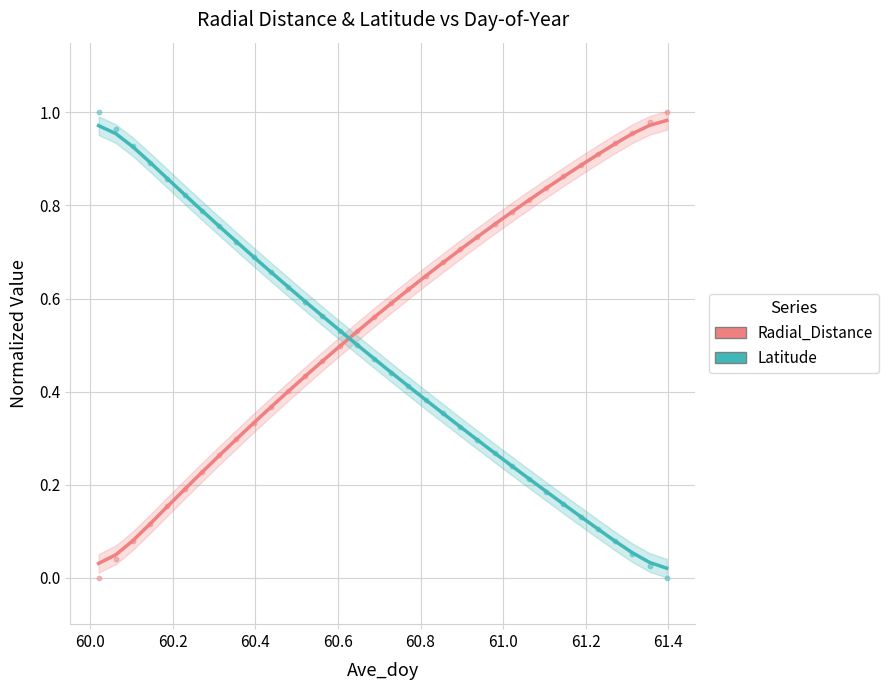

Which series contains the highest Y value?

Radial_Distance